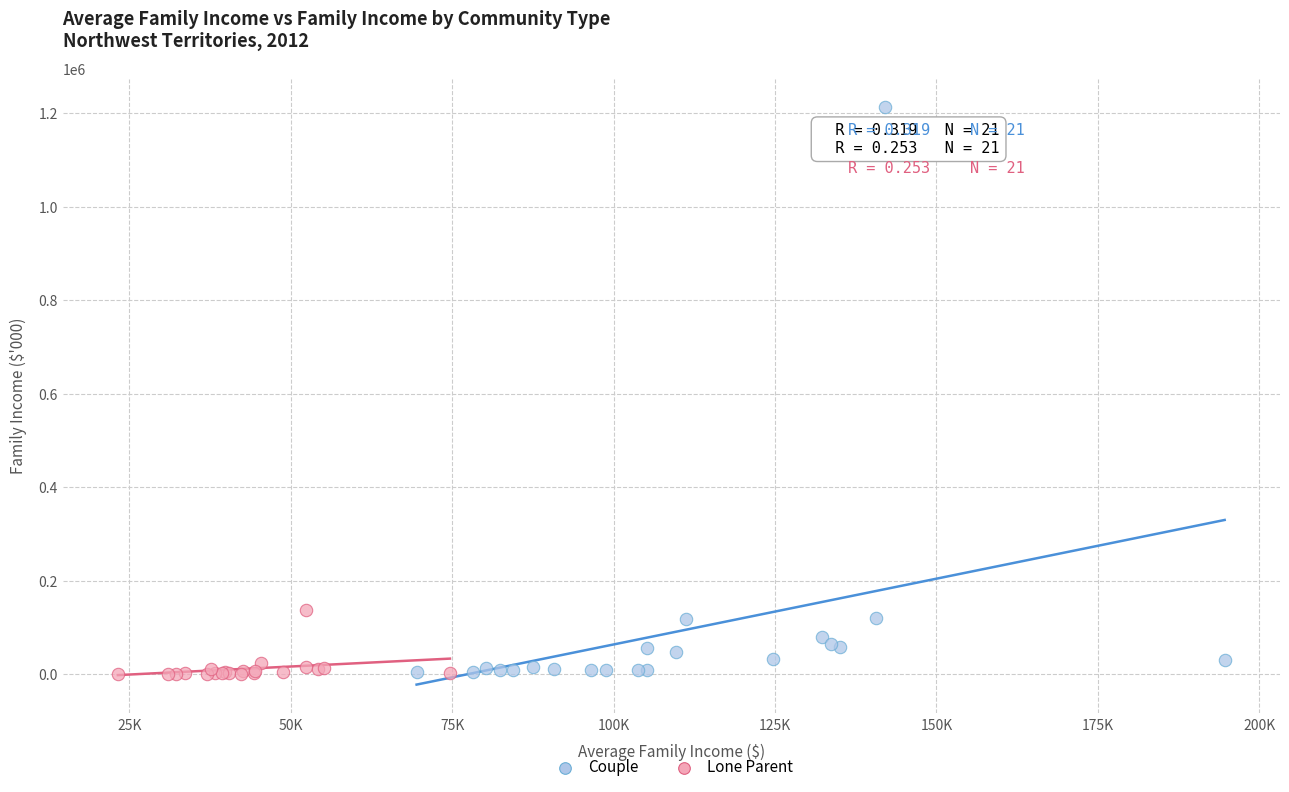

Which series has the largest Y range (max minus min)?

Couple